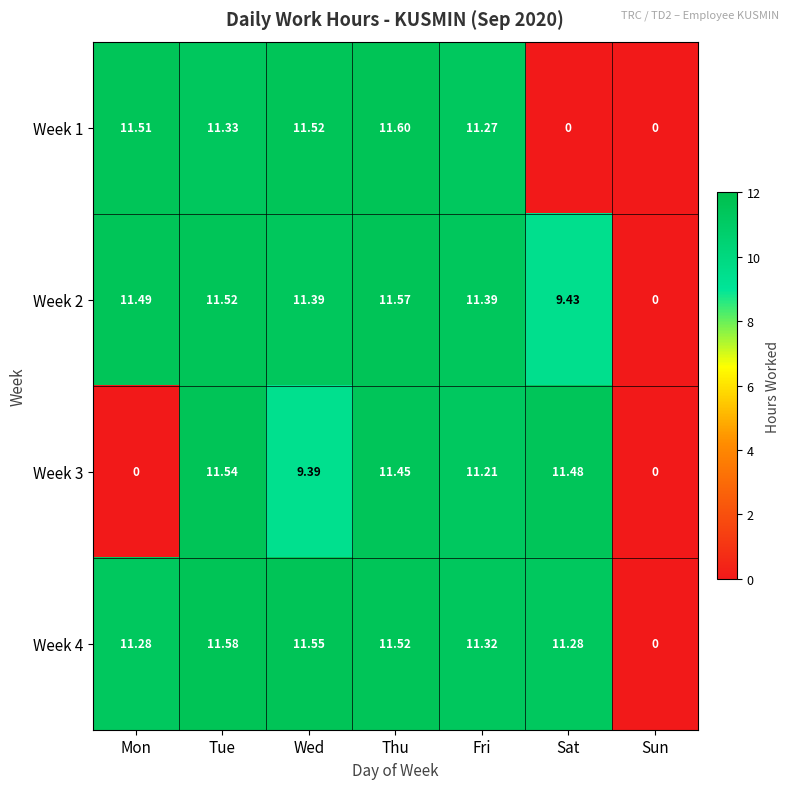

Is the value of Week 4 at Tue greater than the value of Week 3 at Mon?

Yes